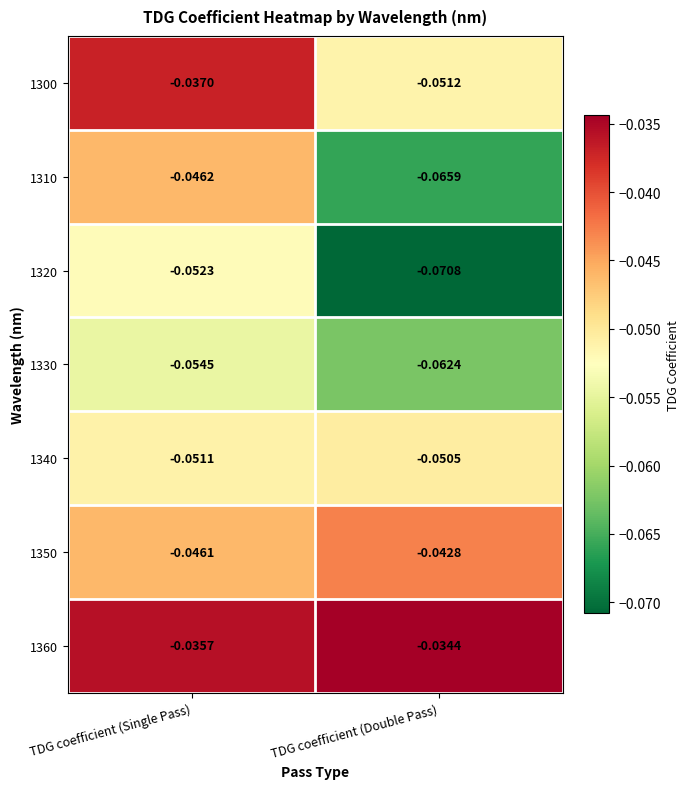

Rank the categories by 1320 value from lowest to highest.

TDG coefficient (Double Pass), TDG coefficient (Single Pass)